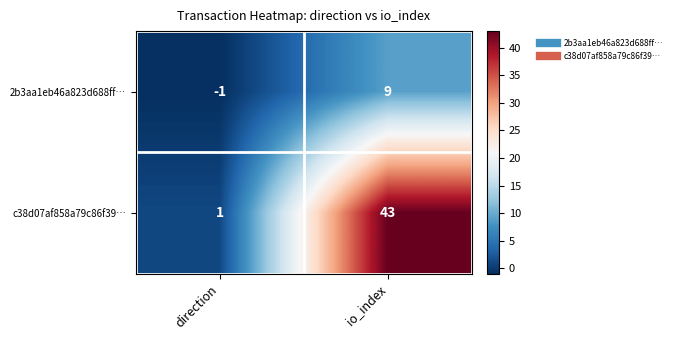

The value of c38d07af858a79c86f39… at direction is 1. True or false?

True